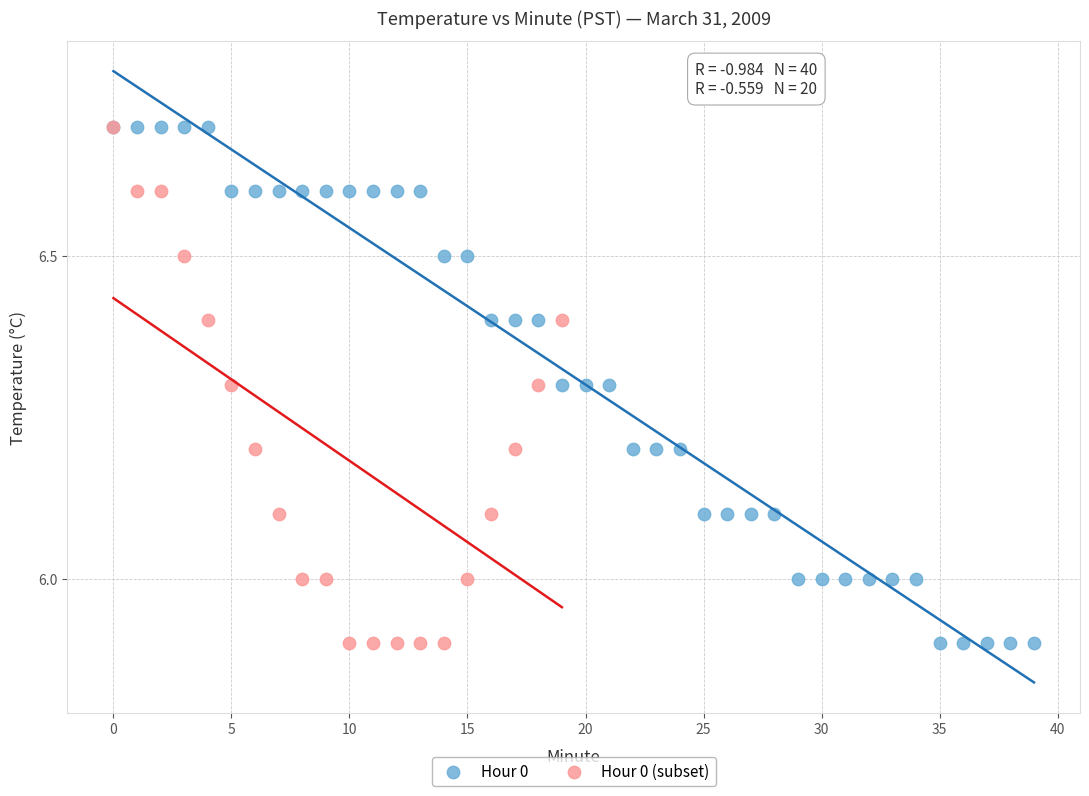

What are all the series names shown in the legend?

Hour 0, Hour 0 (subset)